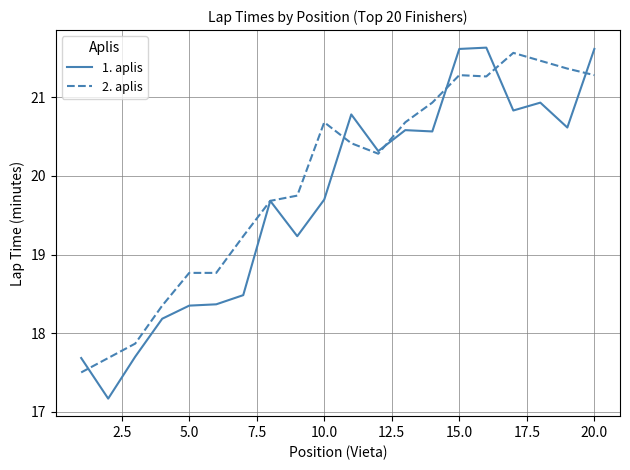

Which series has the largest total across all categories?

2. aplis